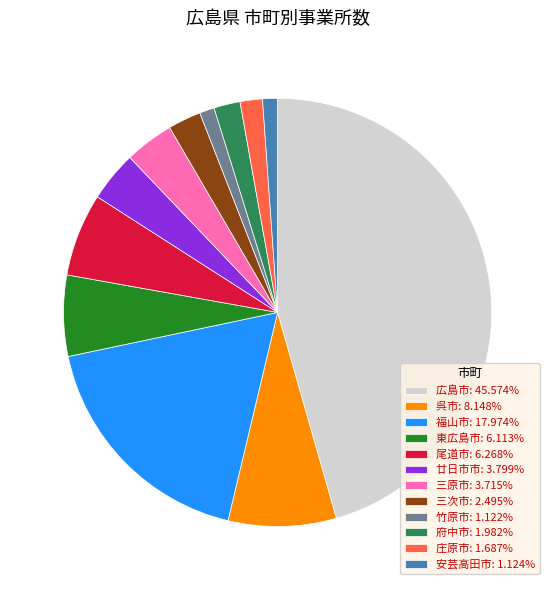

Is it true that 廿日市市 is 4% of the pie?

True